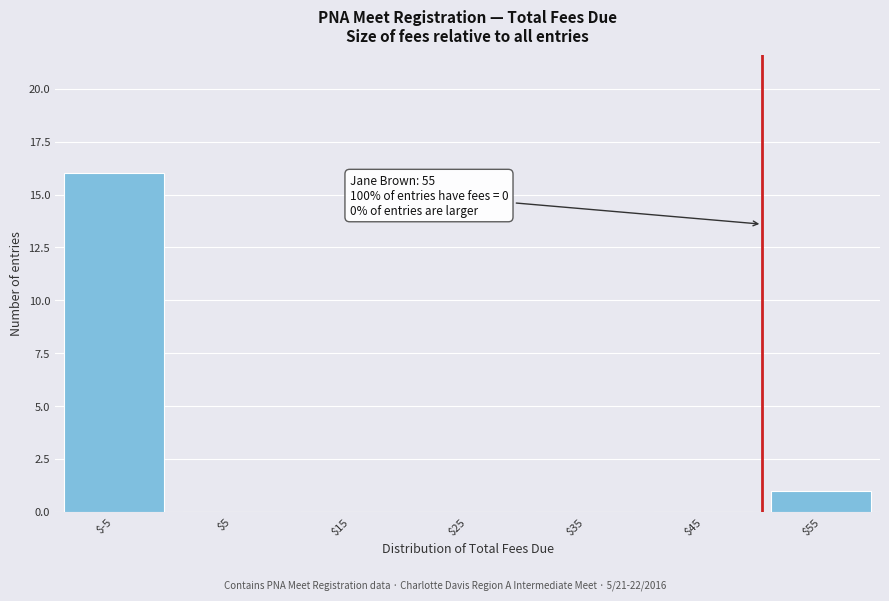

What is the greatest value displayed?

16